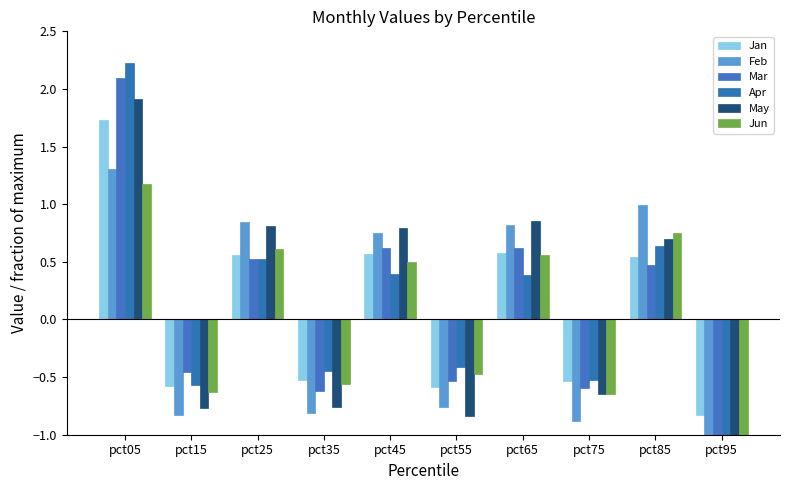

What is the minimum value for Jan?

-0.8